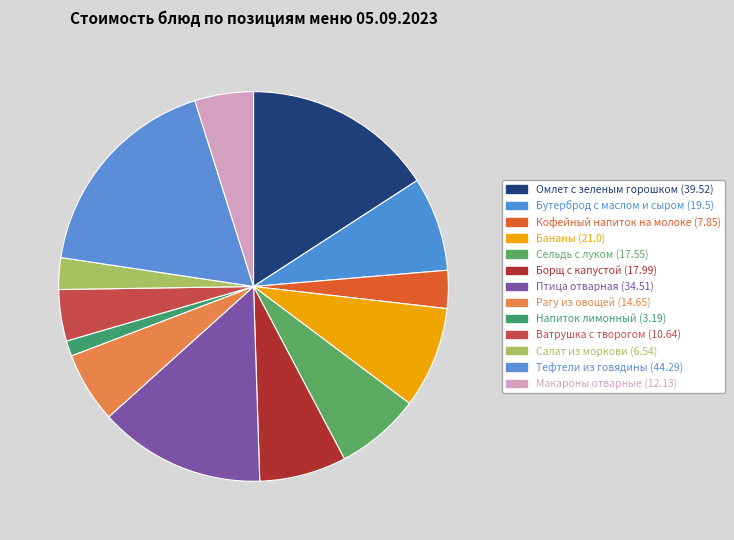

How many segments does this pie chart have?

13